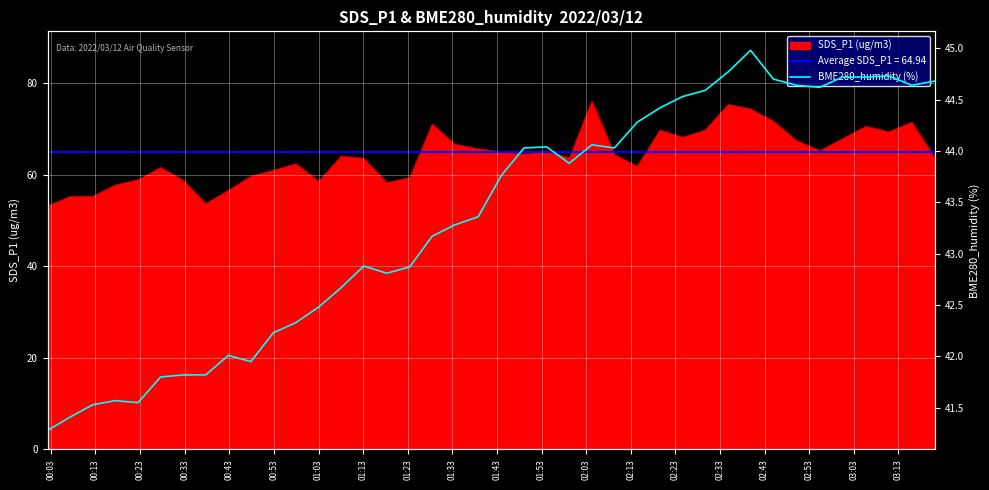

Reading left to right, what are all the values shown in this chart?

41.3	41.4	41.5	41.6	41.5	41.8	41.8	41.8	42.0	42.0	42.2	42.3	42.5	42.7	42.9	42.8	42.9	43.2	43.3	43.4	43.8	44.0	44.0	43.9	44.1	44.0	44.3	44.4	44.5	44.6	44.8	45.0	44.7	44.6	44.6	44.7	44.7	44.7	44.6	44.7